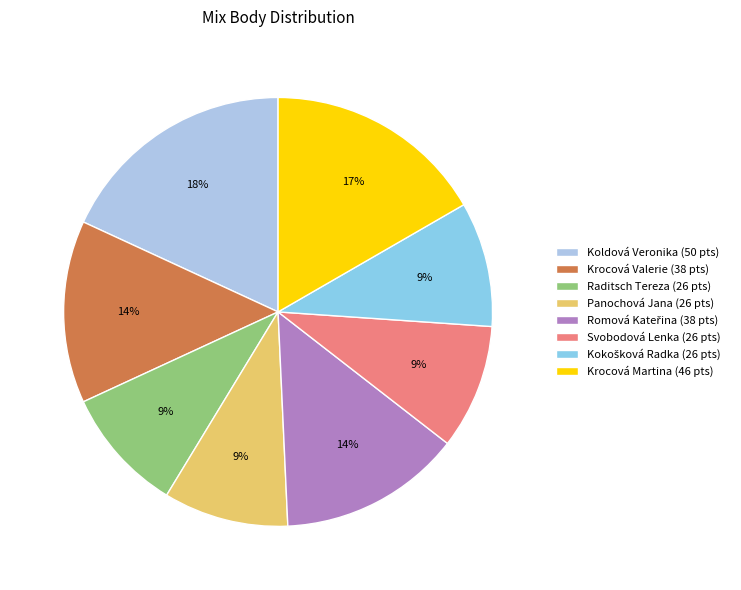

To the nearest percent, what is the difference between the largest and smallest slice percentages?

9%